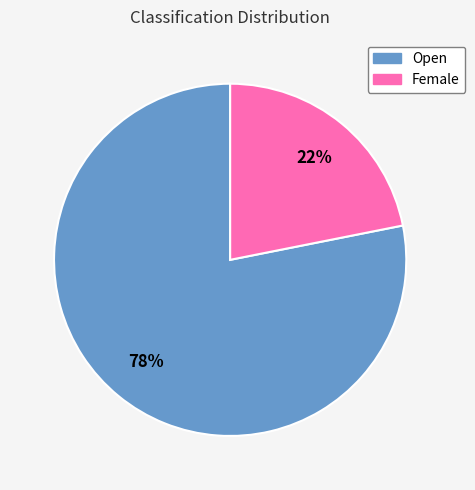

What percentage is the Open slice, to the nearest percent?

78%